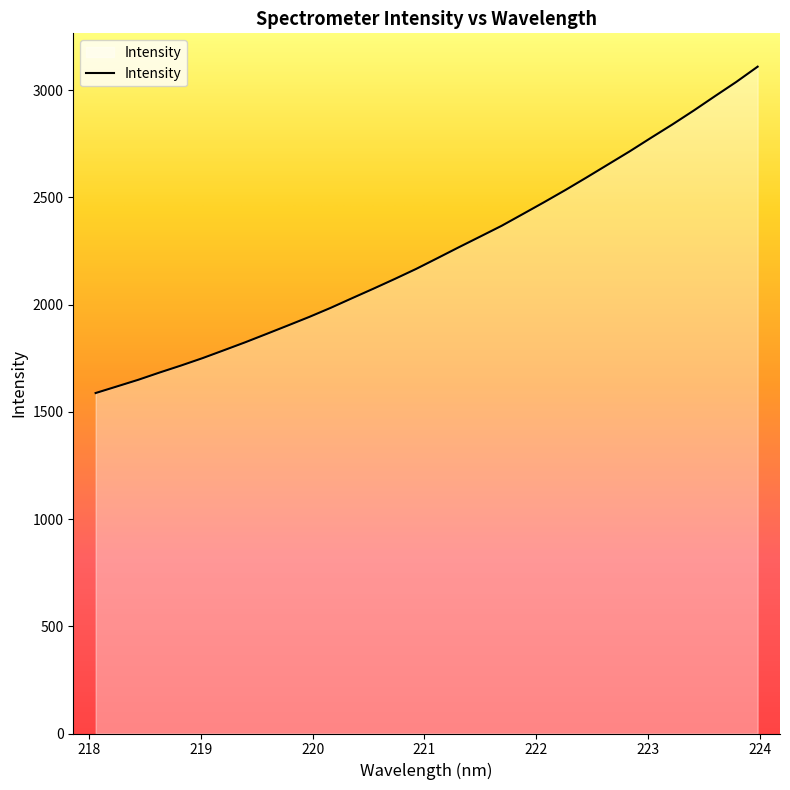

Reading left to right, transcribe all the data shown in this chart.

1587.3	1618.2	1649.2	1683.1	1715.7	1749.9	1786.7	1823.9	1863.0	1902.4	1942.3	1984.5	2029.4	2073.8	2119.3	2166.0	2216.3	2267.0	2316.8	2366.8	2422.0	2477.5	2534.3	2593.4	2653.6	2713.9	2777.1	2839.2	2904.0	2971.4	3037.8	3108.8